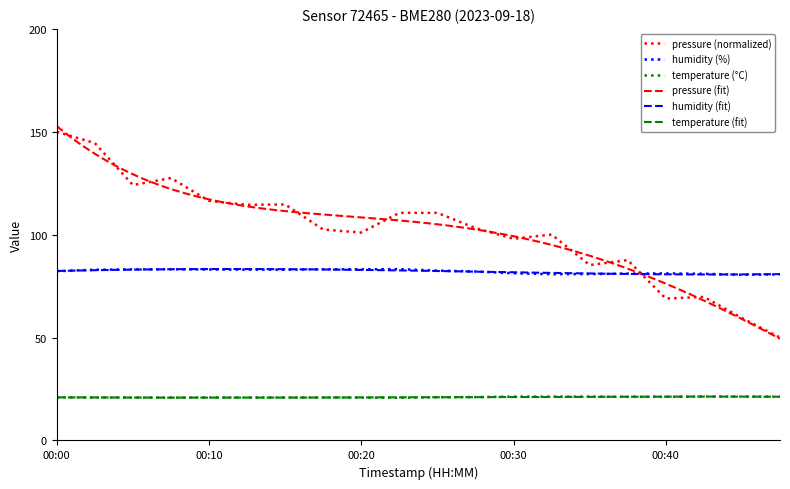

Which category has the highest value across all series?

00:00